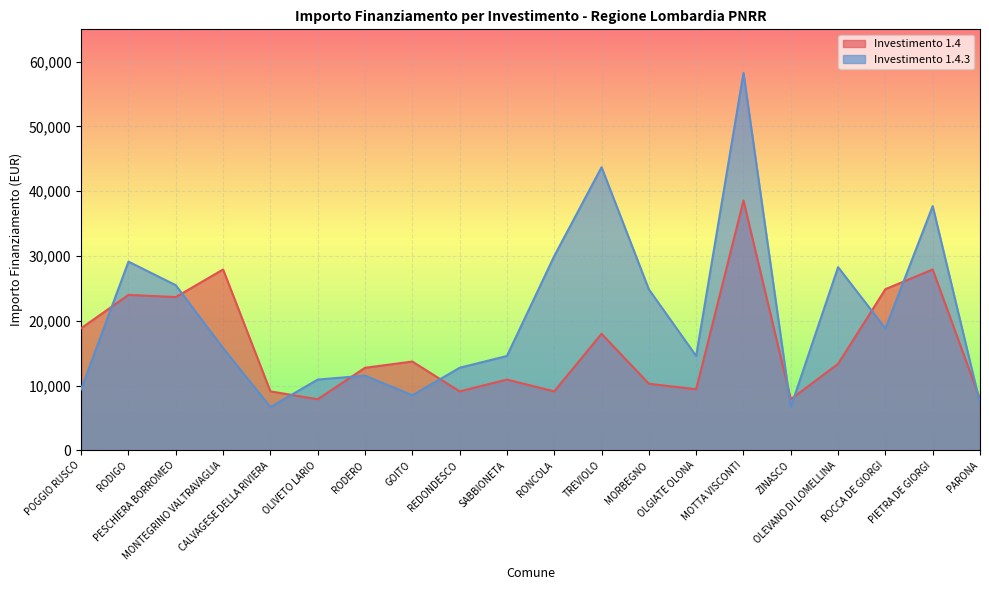

List the series in order of their peak value, lowest first.

Investimento 1.4, Investimento 1.4.3